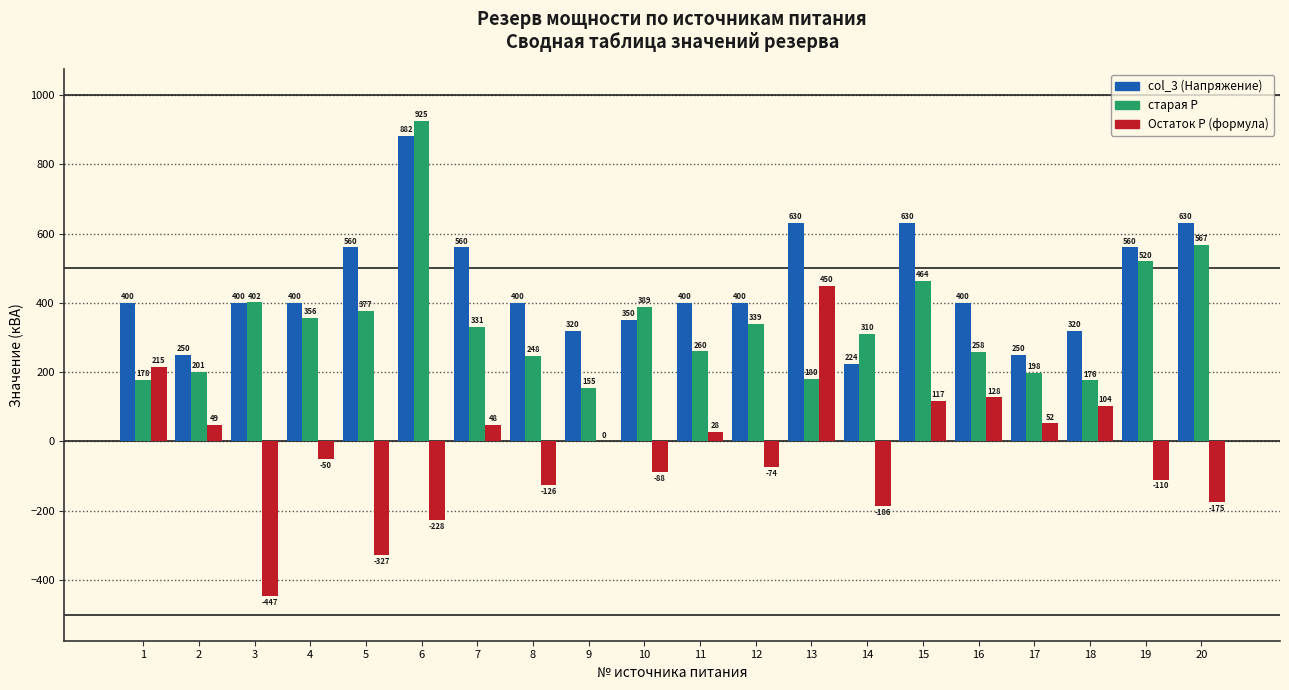

Which category has the highest value across all series?

6